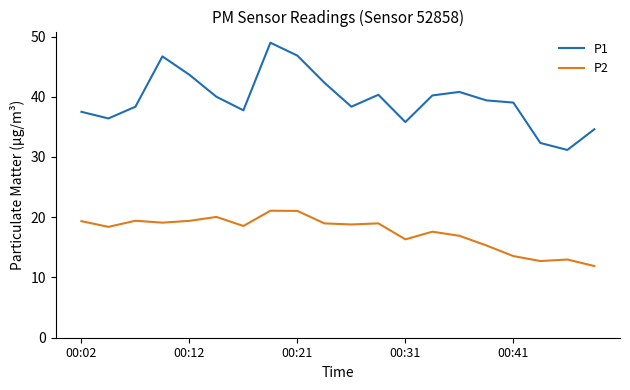

What is the sum of all P2 values?

350.5